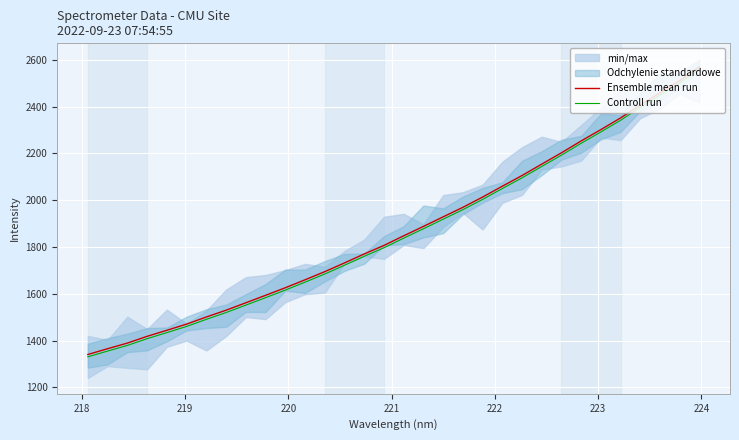

What is the lowest value of the Ensemble mean run series?

1340.8